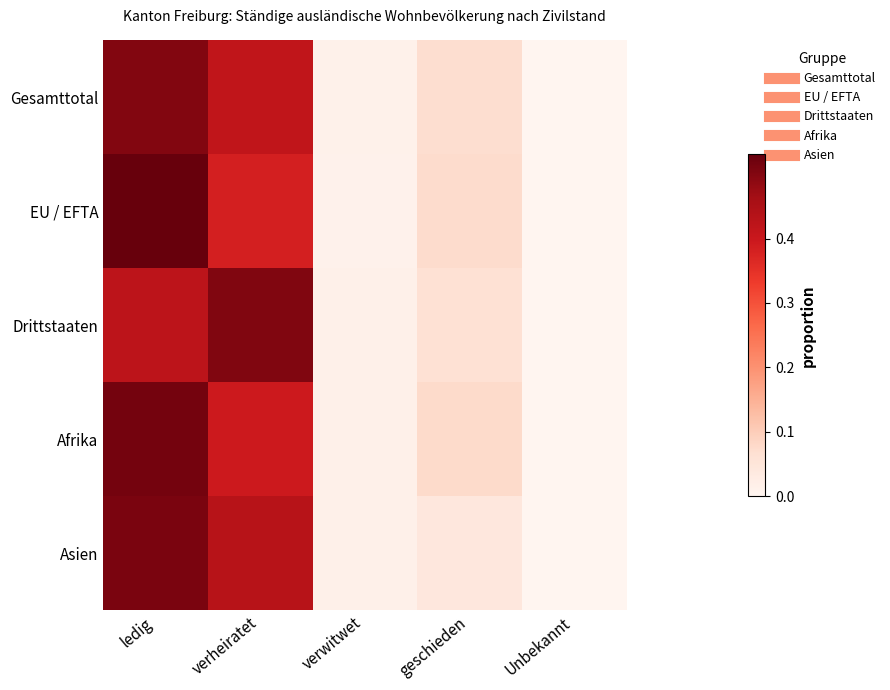

Reading left to right, extract all data points from this chart.

Gesamttotal: ledig=0.5	verheiratet=0.4	verwitwet=0.0	geschieden=0.1	Unbekannt=0.0
EU / EFTA: ledig=0.5	verheiratet=0.4	verwitwet=0.0	geschieden=0.1	Unbekannt=0.0
Drittstaaten: ledig=0.4	verheiratet=0.5	verwitwet=0.0	geschieden=0.1	Unbekannt=0.0
Afrika: ledig=0.5	verheiratet=0.4	verwitwet=0.0	geschieden=0.1	Unbekannt=0.0
Asien: ledig=0.5	verheiratet=0.4	verwitwet=0.0	geschieden=0.0	Unbekannt=0.0